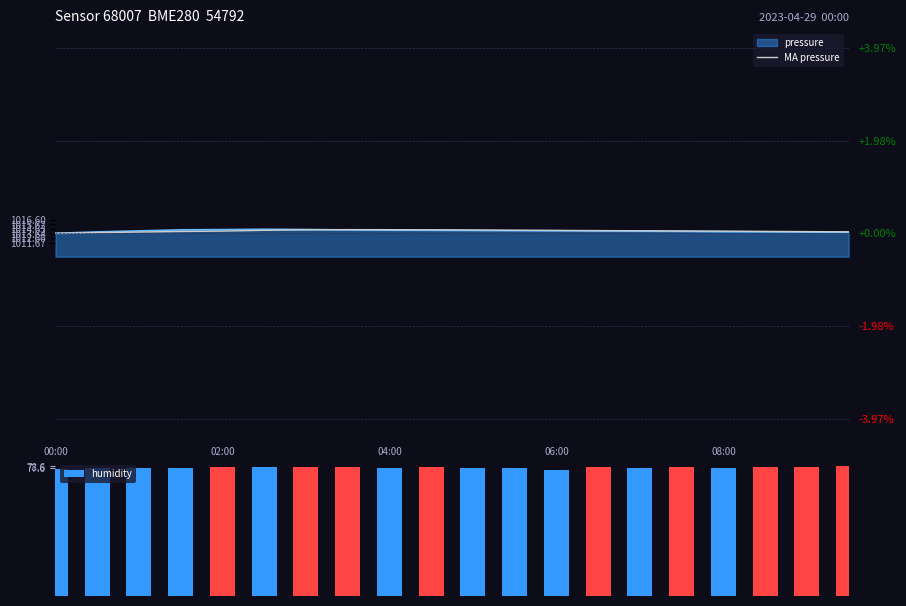

Does the chart contain any negative values?

No